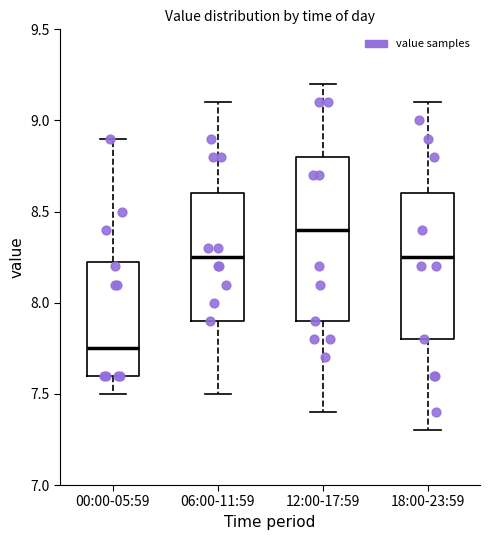

Comparing the boxes themselves (not the whiskers), which one is the tallest?

12:00-17:59